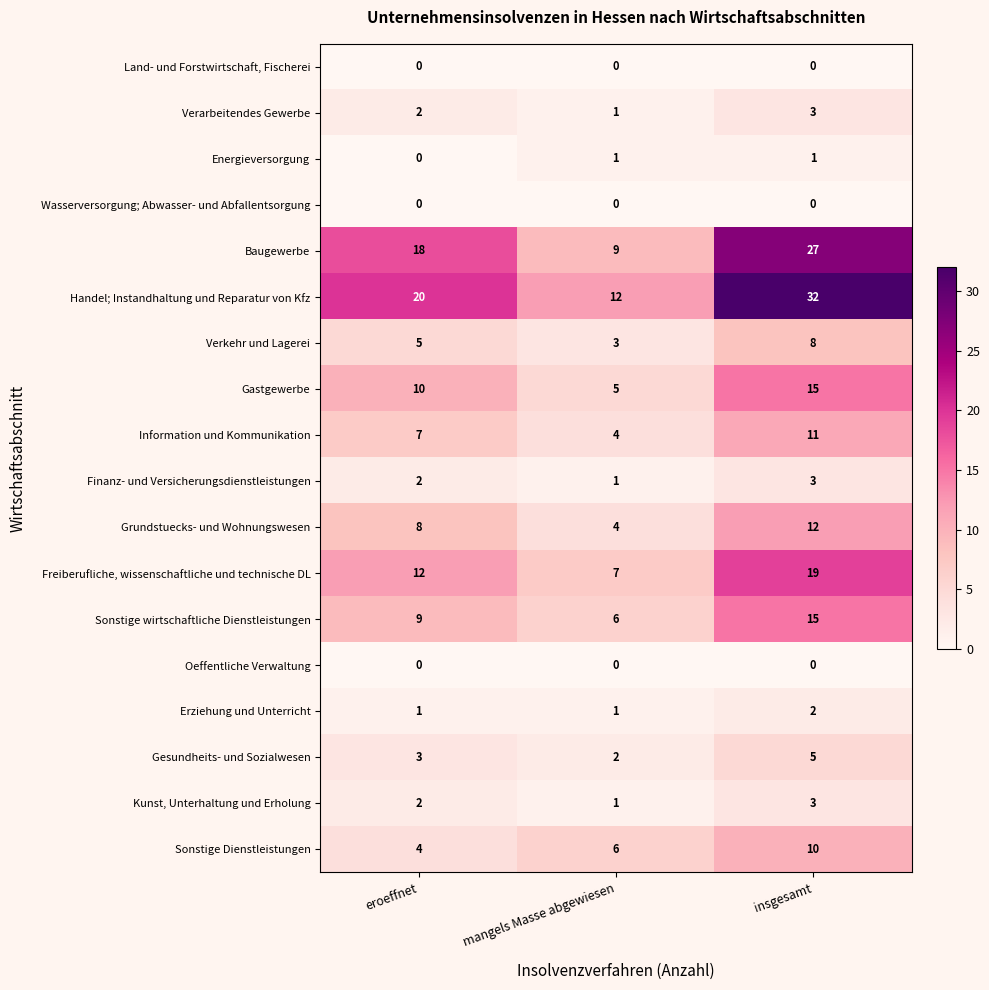

How many categories are shown in the chart?

3